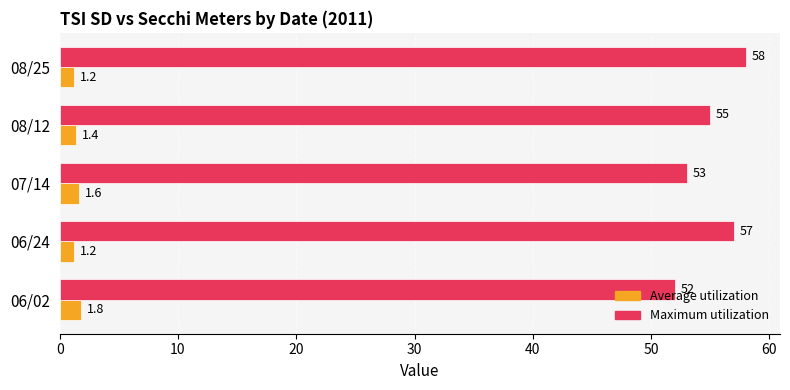

Which series has the largest total across all categories?

Maximum utilization